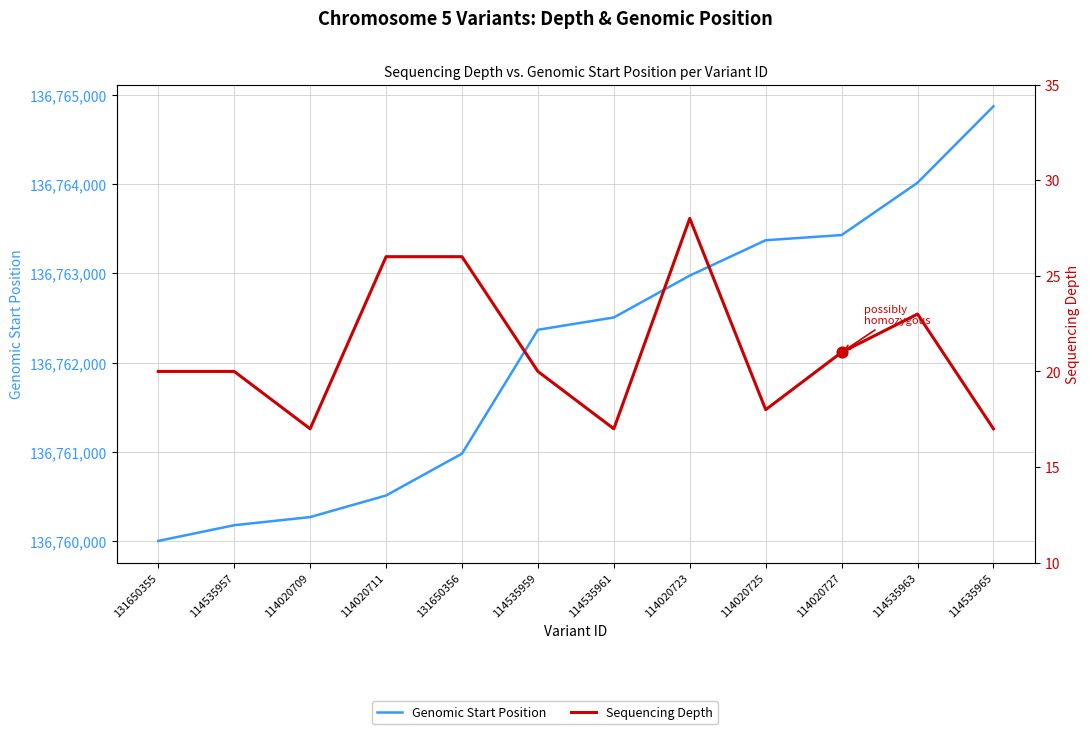

Is the value of Sequencing Depth at 114020723 greater than the value of Genomic Start Position at 131650355?

No